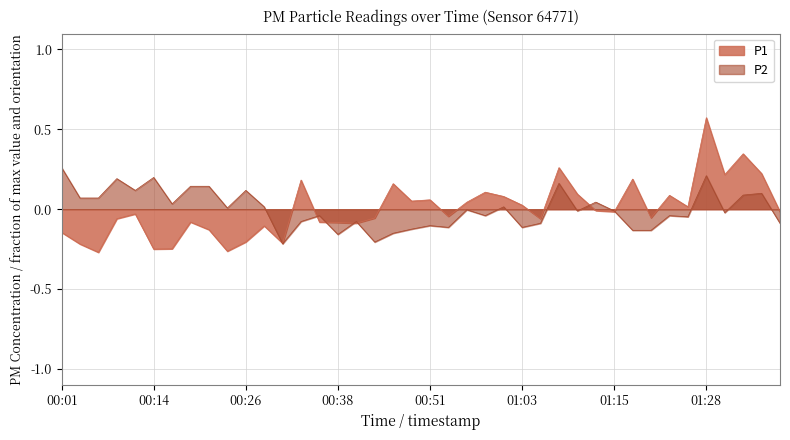

Reading left to right, what are all the values shown in this chart?

P1: 00:01=-0.1	00:04=-0.2	00:06=-0.3	00:09=-0.1	00:11=-0.0	00:14=-0.2	00:16=-0.2	00:19=-0.1	00:21=-0.1	00:24=-0.3	00:26=-0.2	00:28=-0.1	00:31=-0.2	00:33=0.2	00:36=-0.1	00:38=-0.1	00:41=-0.1	00:43=-0.1	00:46=0.2	00:48=0.1	00:51=0.1	00:53=-0.0	00:55=0.0	00:58=0.1	01:00=0.1	01:03=0.0	01:06=-0.1	01:08=0.3	01:10=0.1	01:13=-0.0	01:15=-0.0	01:18=0.2	01:20=-0.1	01:23=0.1	01:26=0.0	01:28=0.6	01:31=0.2	01:33=0.3	01:36=0.2	01:38=-0.0
P2: 00:01=0.3	00:04=0.1	00:06=0.1	00:09=0.2	00:11=0.1	00:14=0.2	00:16=0.0	00:19=0.1	00:21=0.1	00:24=0.0	00:26=0.1	00:28=0.0	00:31=-0.2	00:33=-0.1	00:36=-0.0	00:38=-0.2	00:41=-0.1	00:43=-0.2	00:46=-0.2	00:48=-0.1	00:51=-0.1	00:53=-0.1	00:55=-0.0	00:58=-0.0	01:00=0.0	01:03=-0.1	01:06=-0.1	01:08=0.2	01:10=-0.0	01:13=0.0	01:15=-0.0	01:18=-0.1	01:20=-0.1	01:23=-0.0	01:26=-0.0	01:28=0.2	01:31=-0.0	01:33=0.1	01:36=0.1	01:38=-0.1